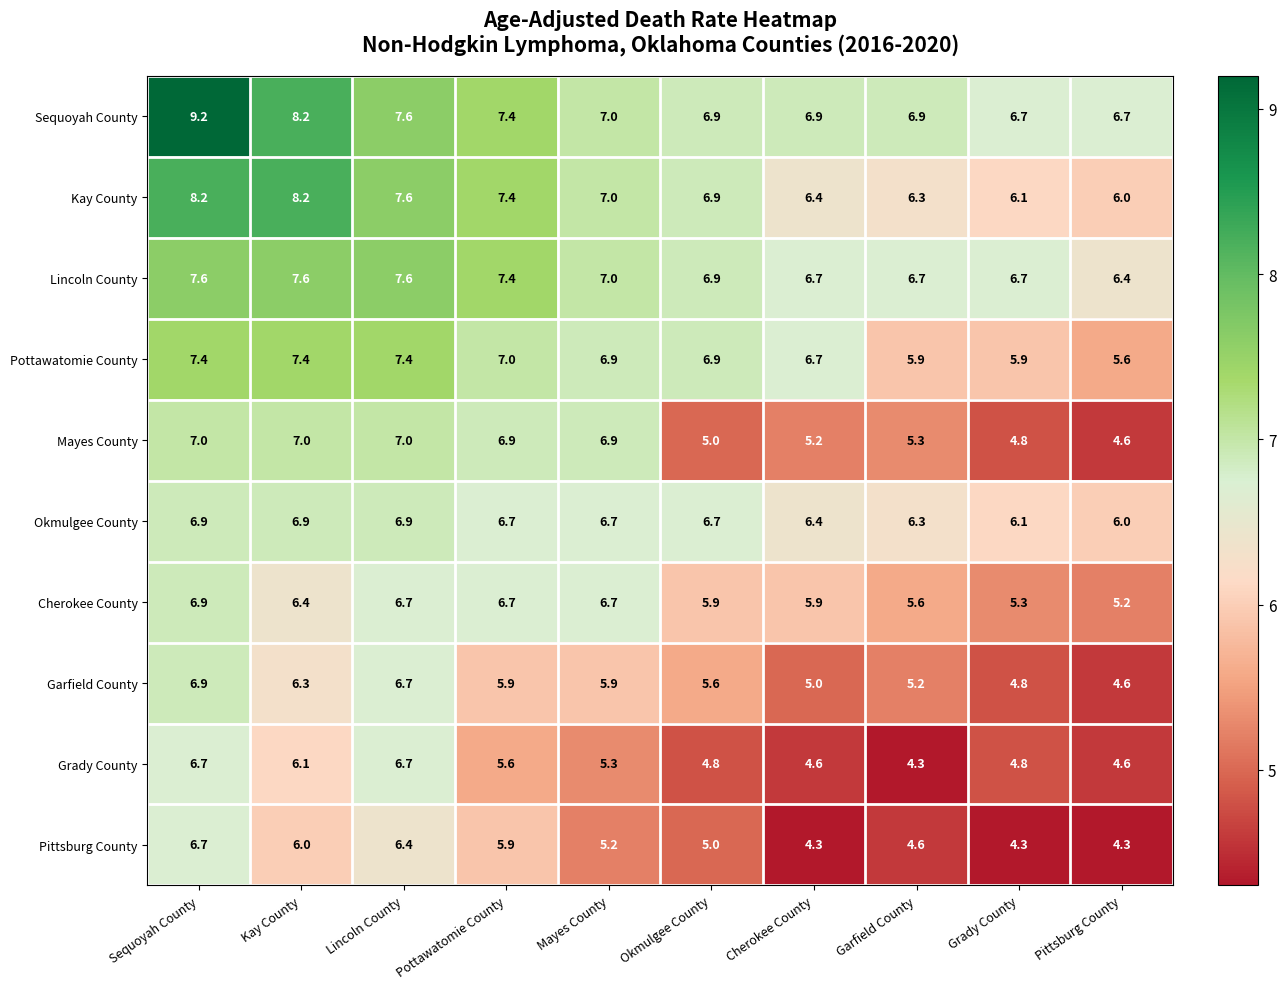

What is the lowest value of the Kay County series?

6.0